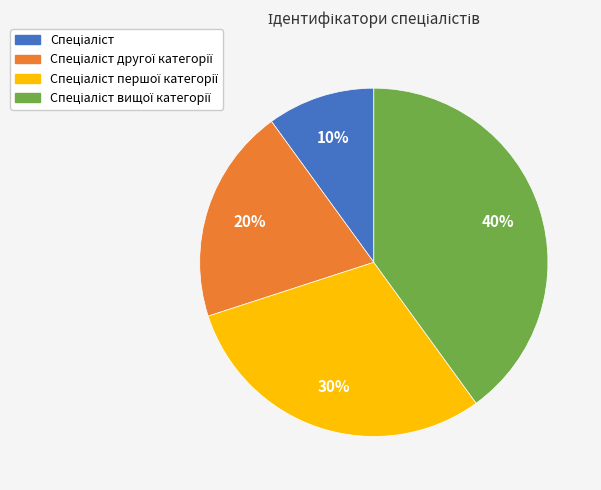

Is there any slice that represents more than half of the pie?

No